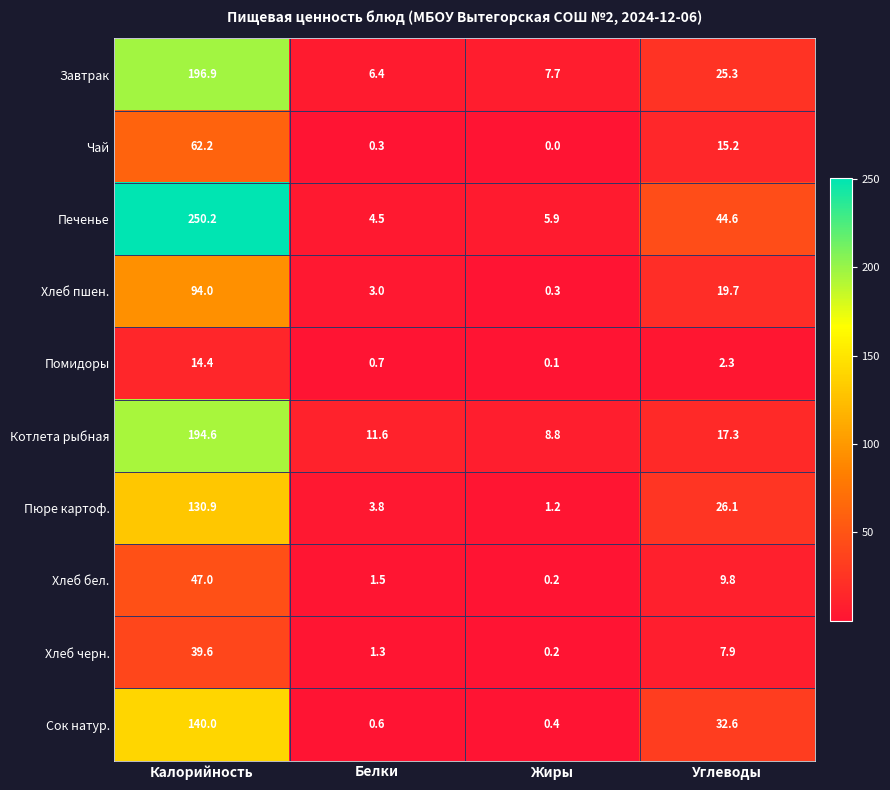

Which label corresponds to the smallest value in the chart?

Жиры